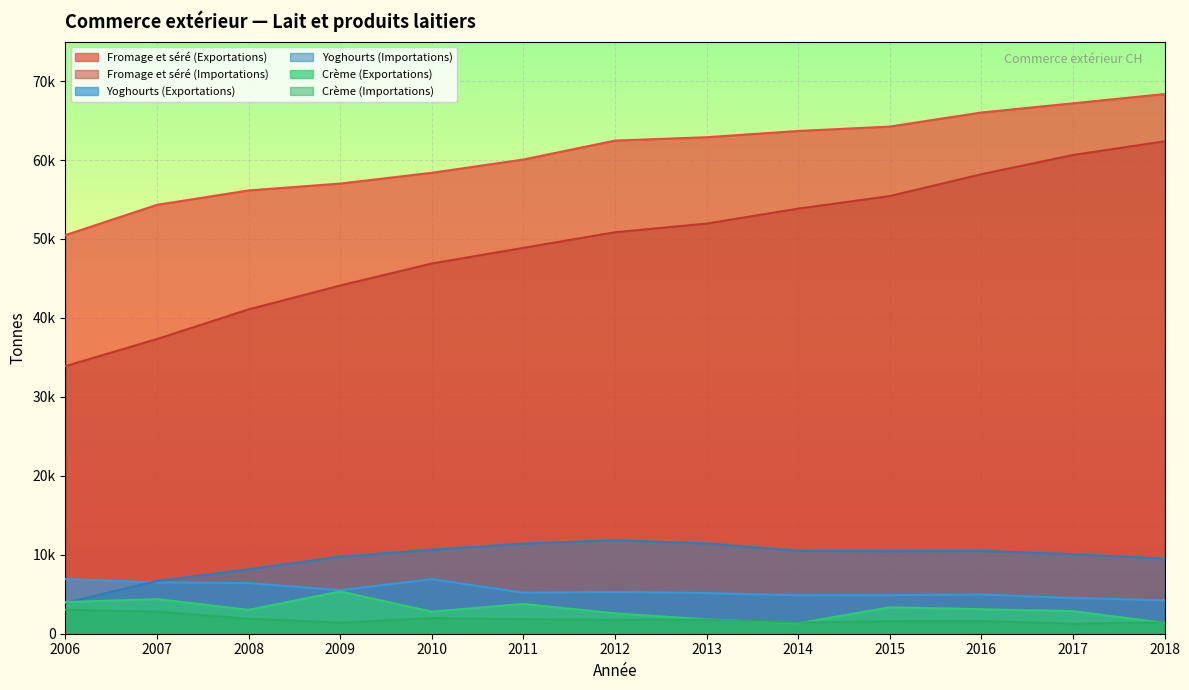

Which has a higher value, 2016 or 2006?

2016